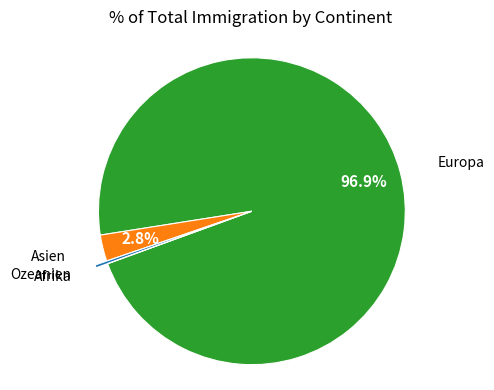

Does any single category account for the majority?

Yes